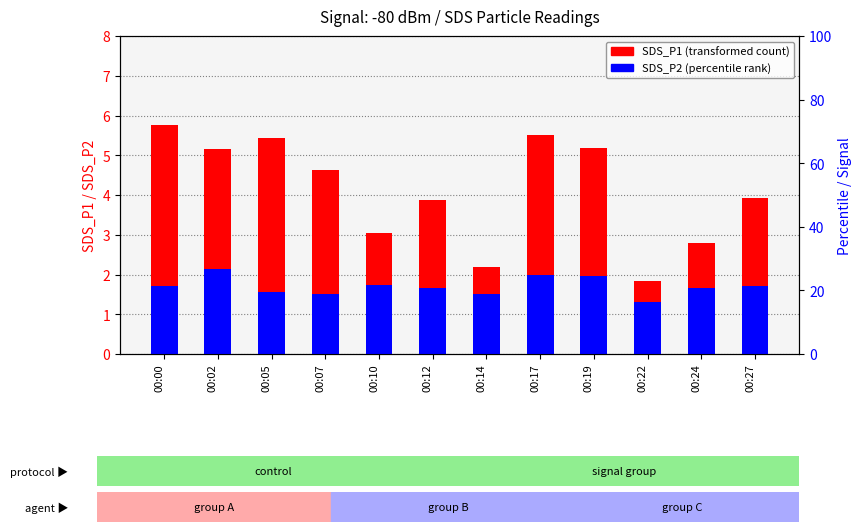

What is the difference between the maximum and minimum values in the SDS_P2 (percentile rank) series?

0.8